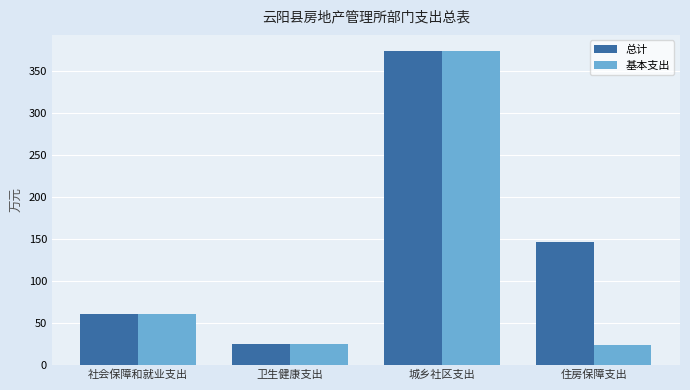

At which category is the sum across all series the highest?

城乡社区支出